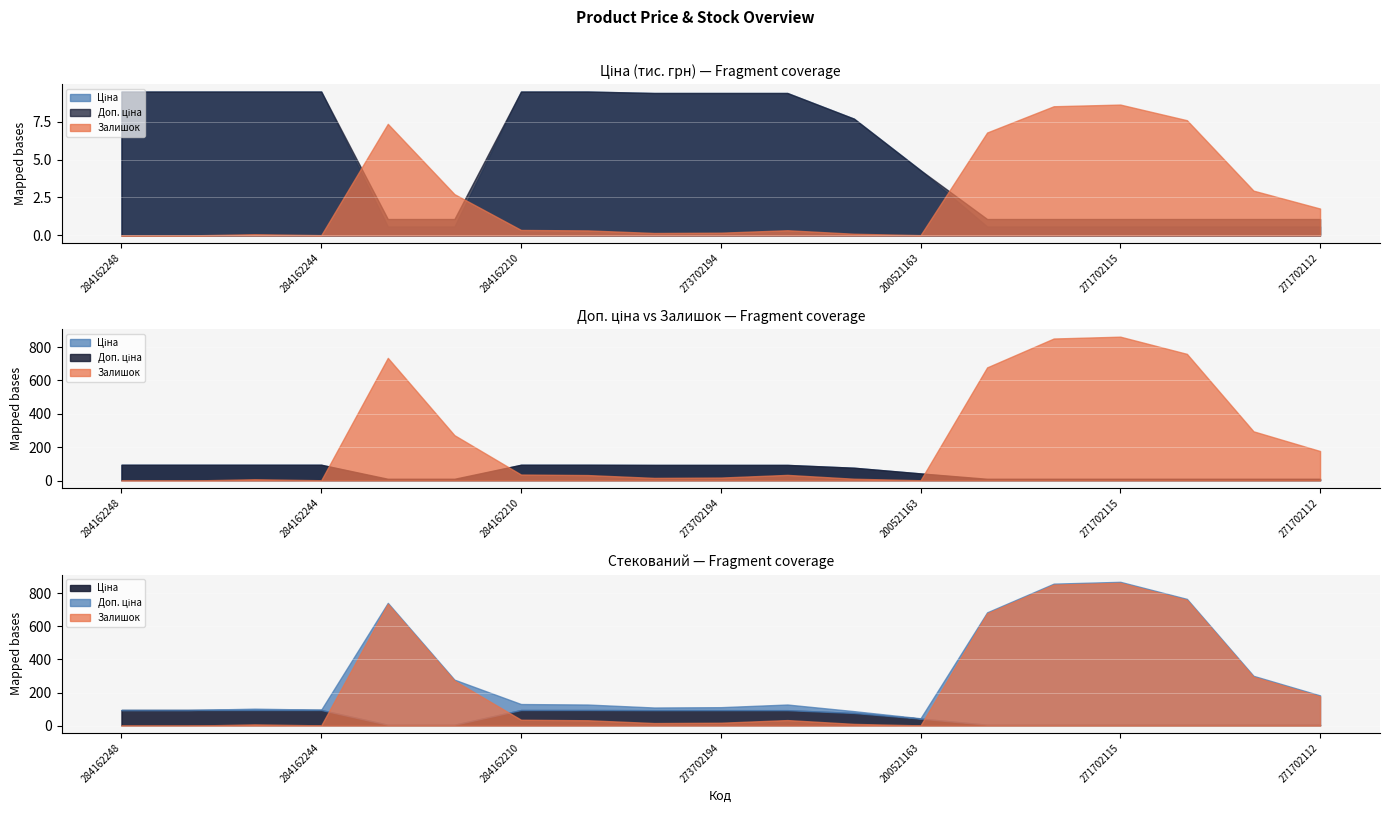

True or false: Доп. ціна has a value of 2964.9 at 273702194.

False